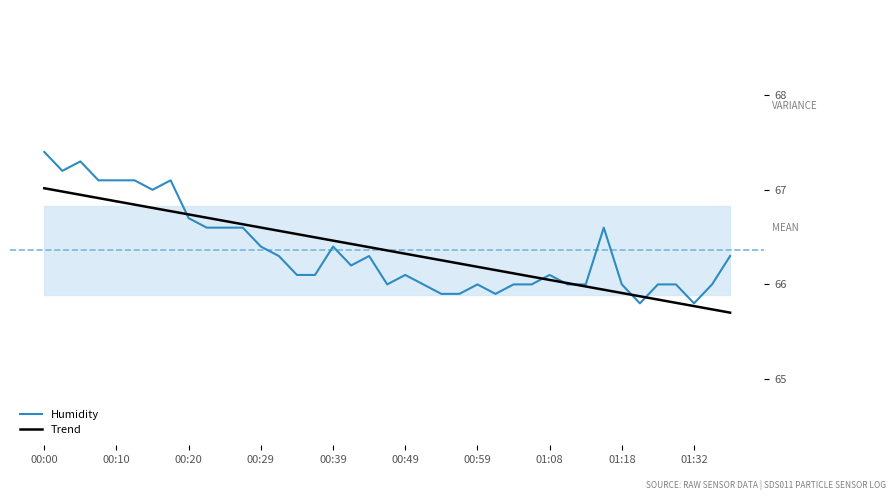

What is the average value of the Humidity series?

66.4